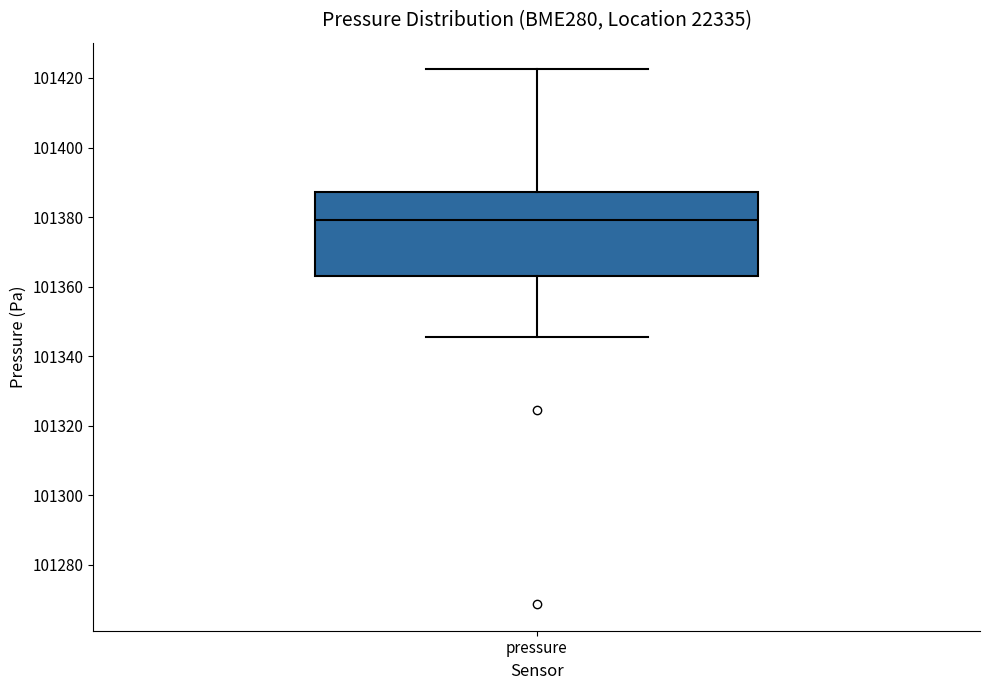

Transcribe this box plot: give where the median line is, the range the box spans, and where the two whiskers end, as read against the y-axis. The values are not printed on the chart, so give them approximately, as read against the axis.

median 101380, box 101362 to 101388, whiskers 101346 to 101422